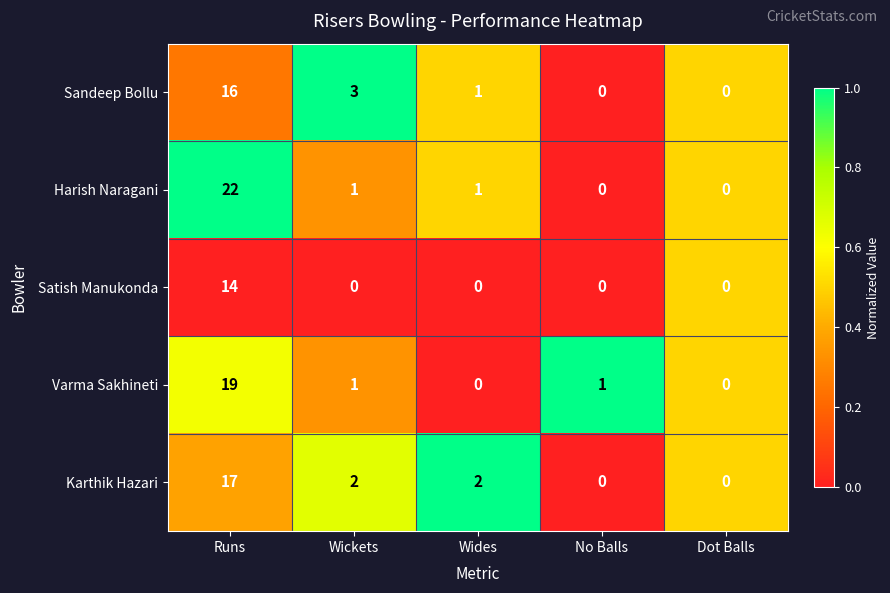

Which category has the highest value across all series?

Runs